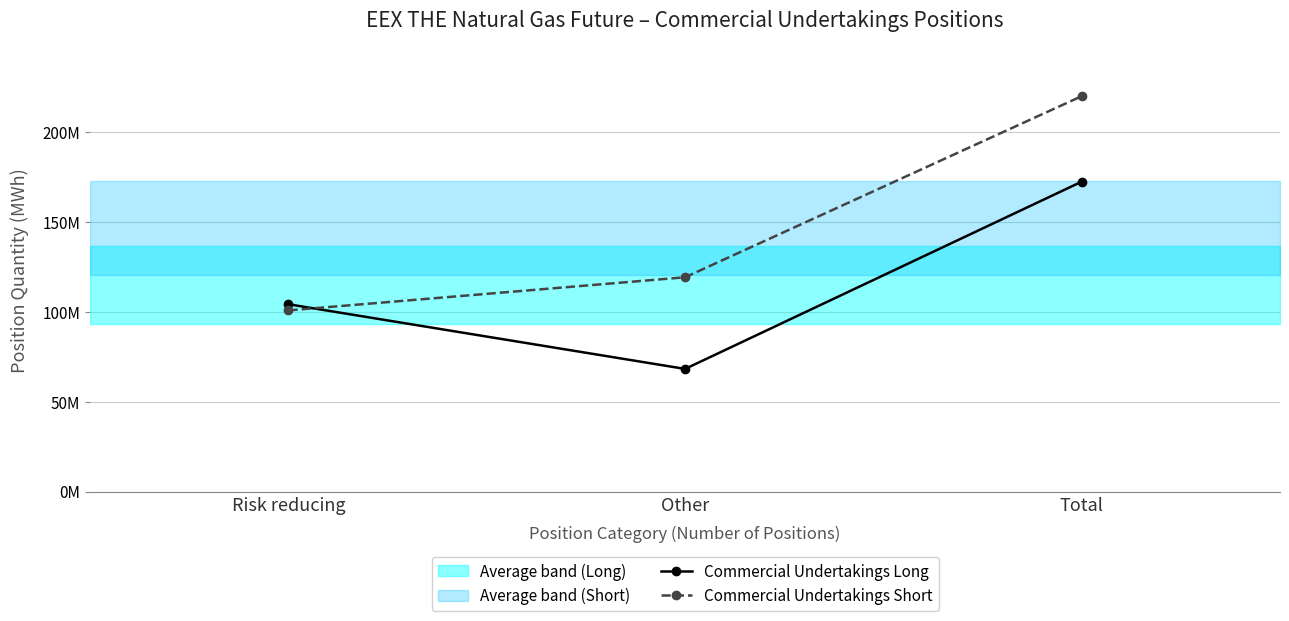

At which category is the sum across all series the highest?

Total